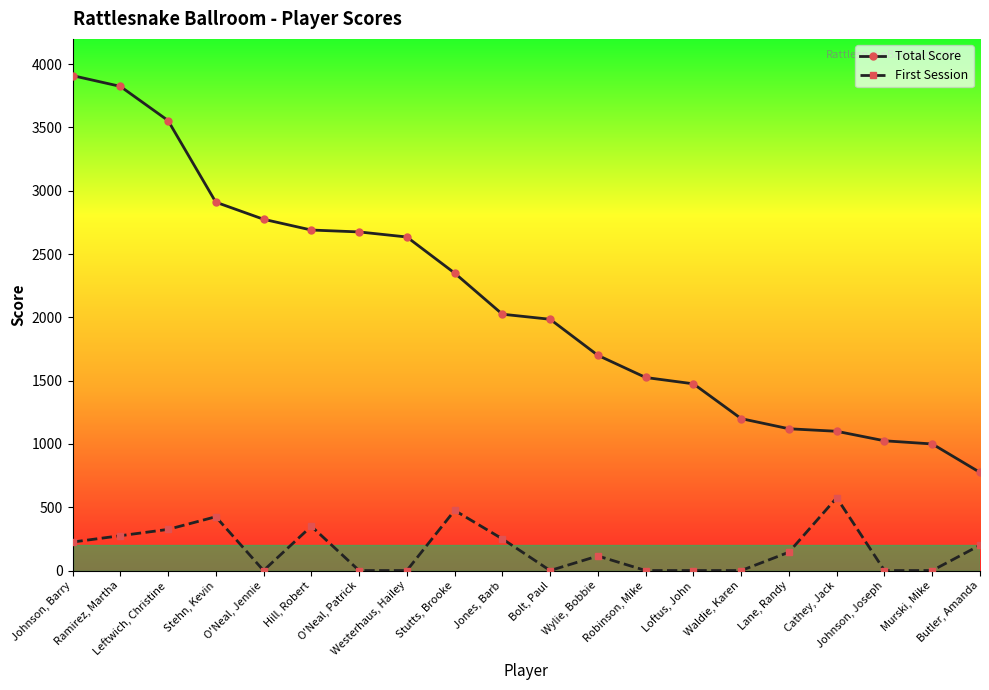

Is it true that First Session equals -263 at Westerhaus, Hailey?

False